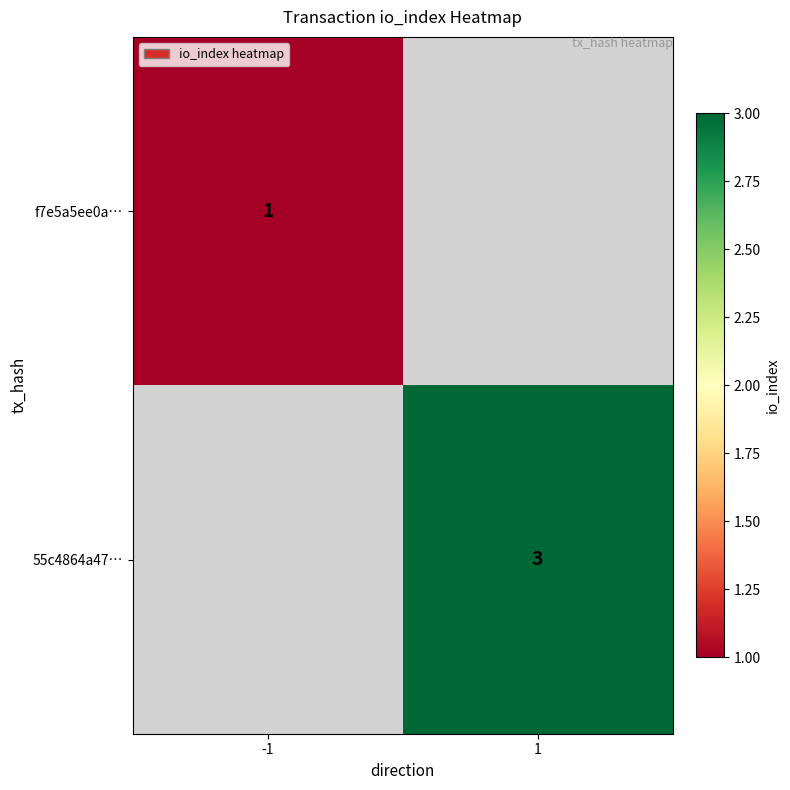

True or false: 55c4864a47… has a value of 2 at 1.

False